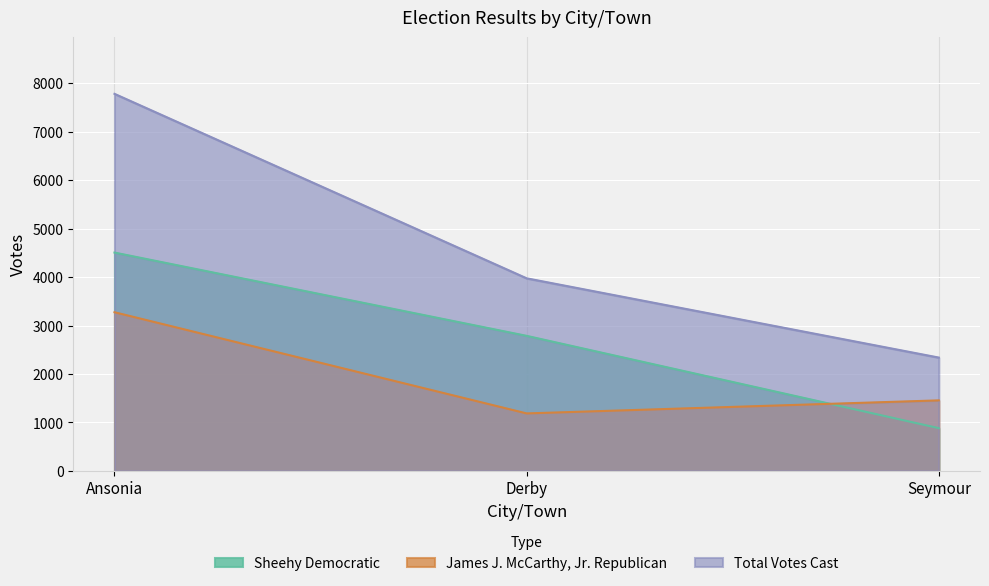

How many lines are shown in the chart?

3